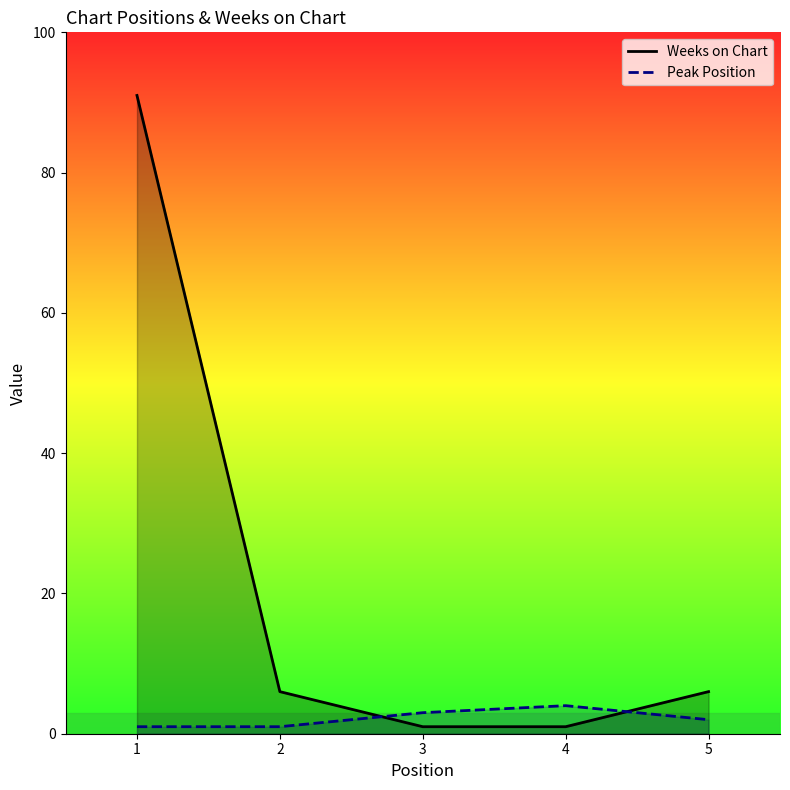

Which series has the largest total across all categories?

Weeks on Chart